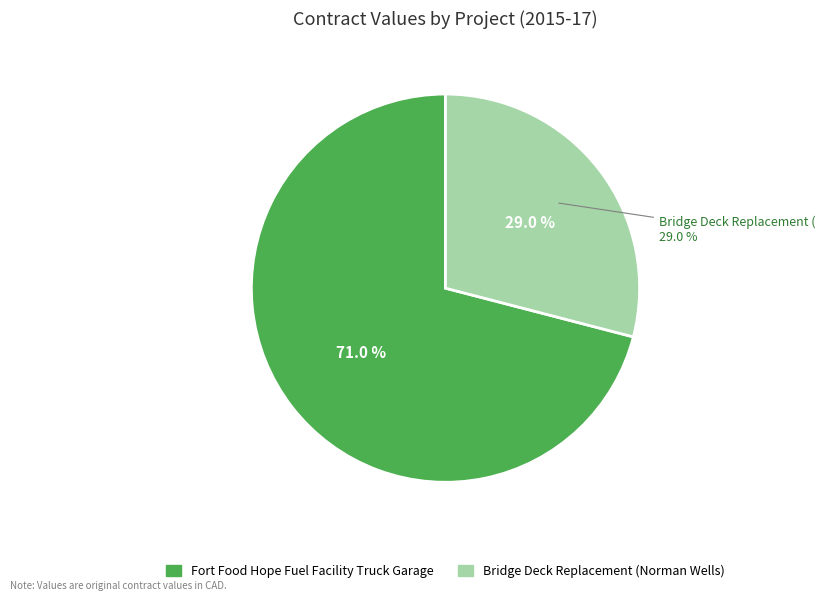

What percentage is NOT represented by Bridge Deck Replacement (Norman Wells)?

71.0%